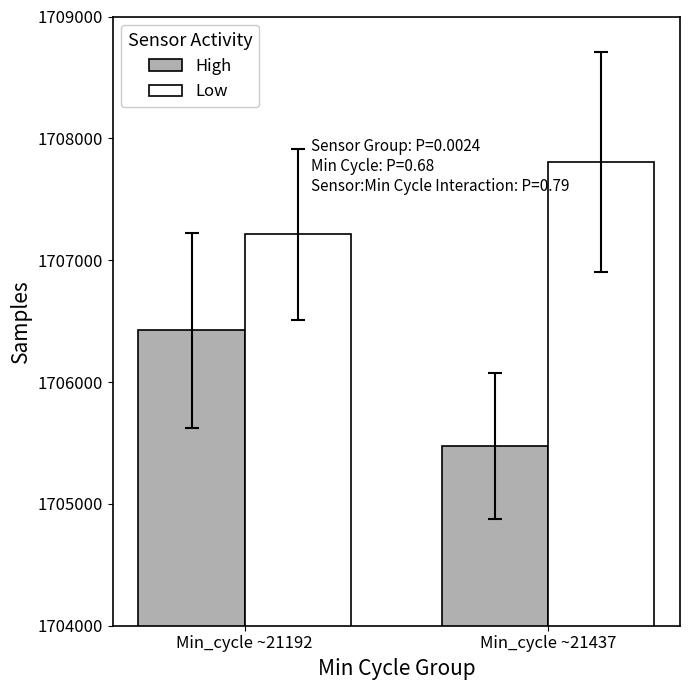

How many bars are there in each group?

2